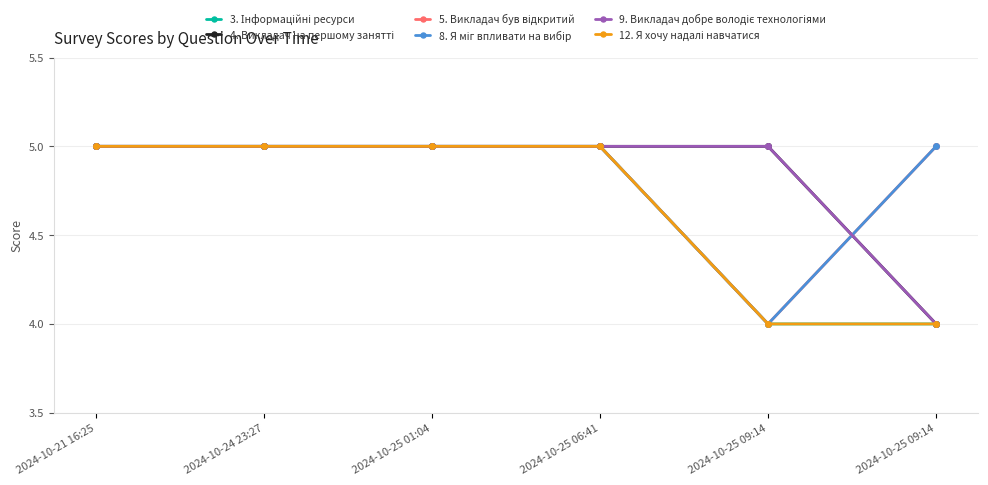

What is the difference between the maximum and minimum values in the 3. Інформаційні ресурси series?

1